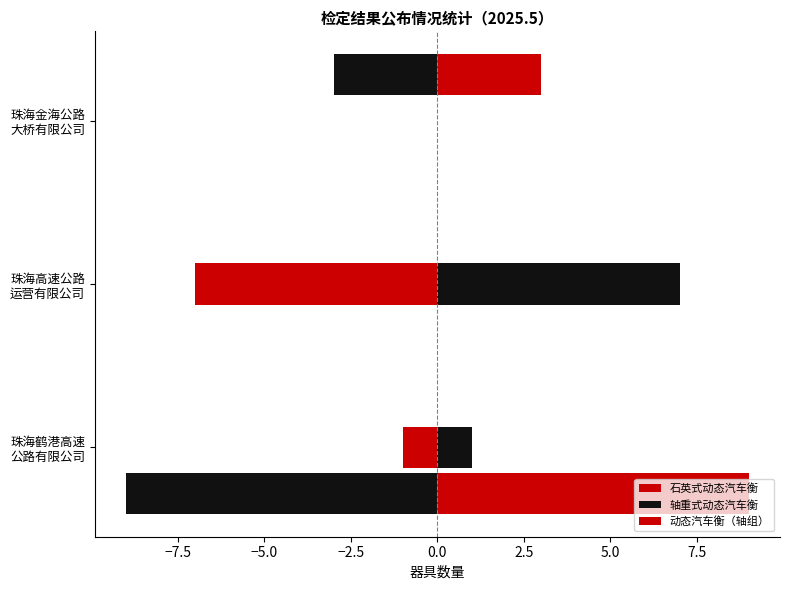

List the series in order of their overall mean, lowest first.

动态汽车衡（轴组）, 轴重式动态汽车衡, 石英式动态汽车衡